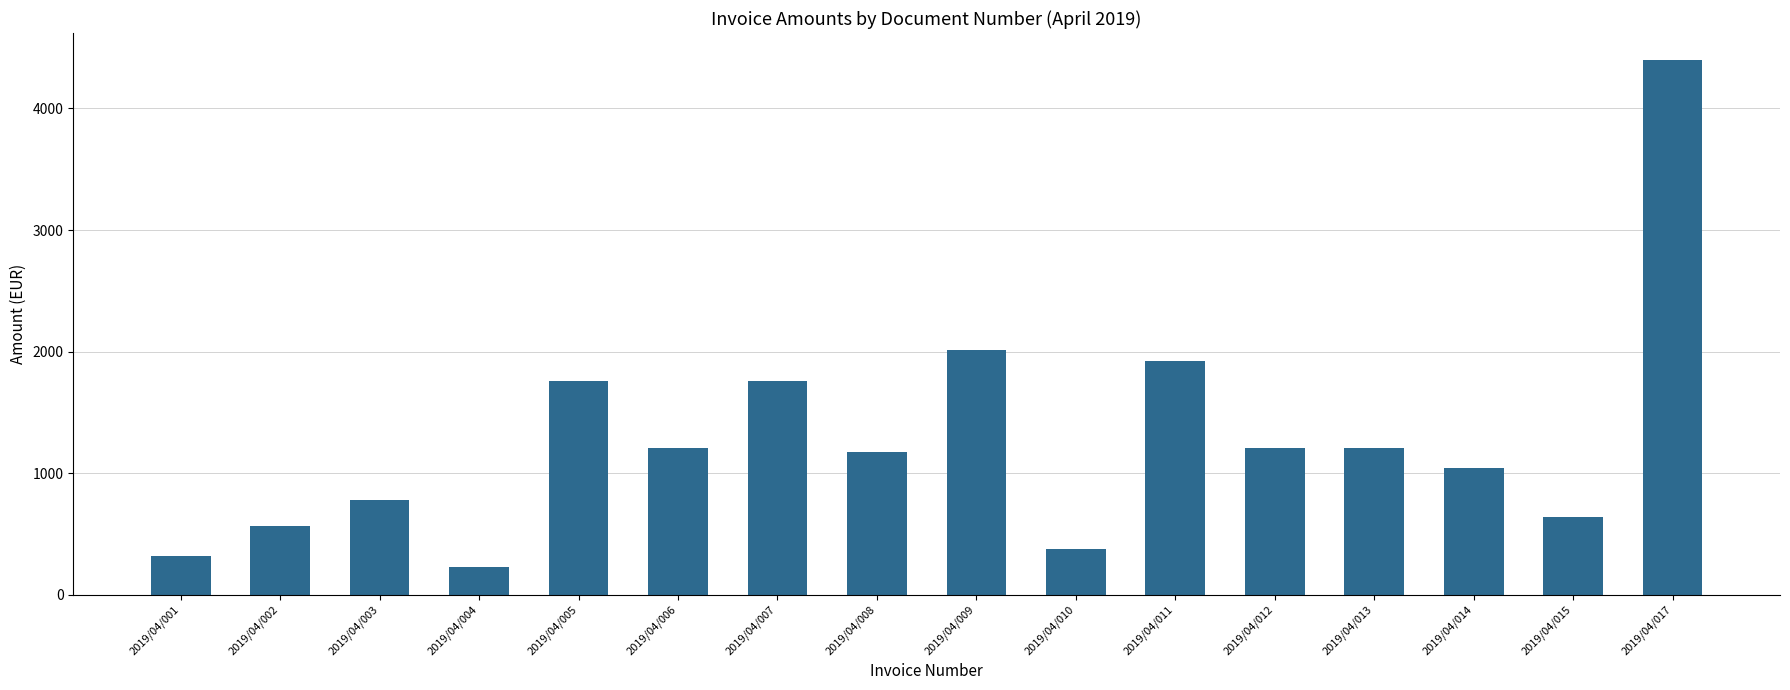

True or false: the data shows 635.8 at 2019/04/015.

True